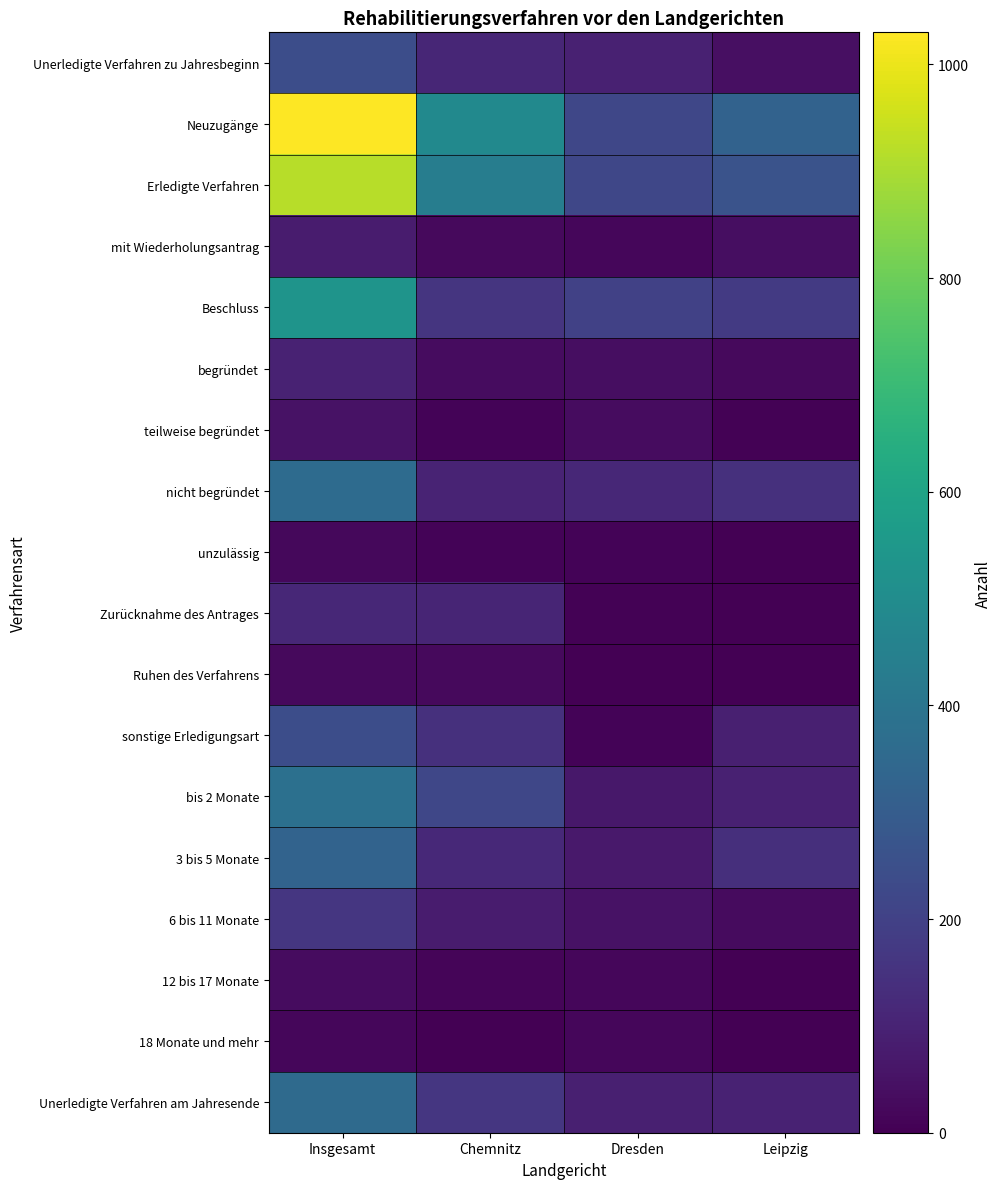

Count the number of data series in this chart.

18